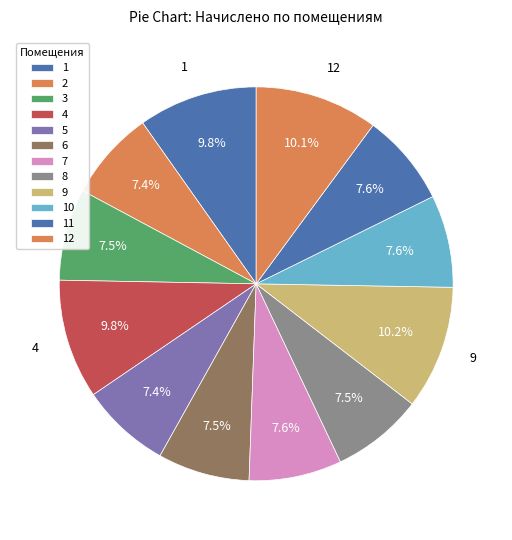

What percentage is the 11 slice, to the nearest percent?

8%